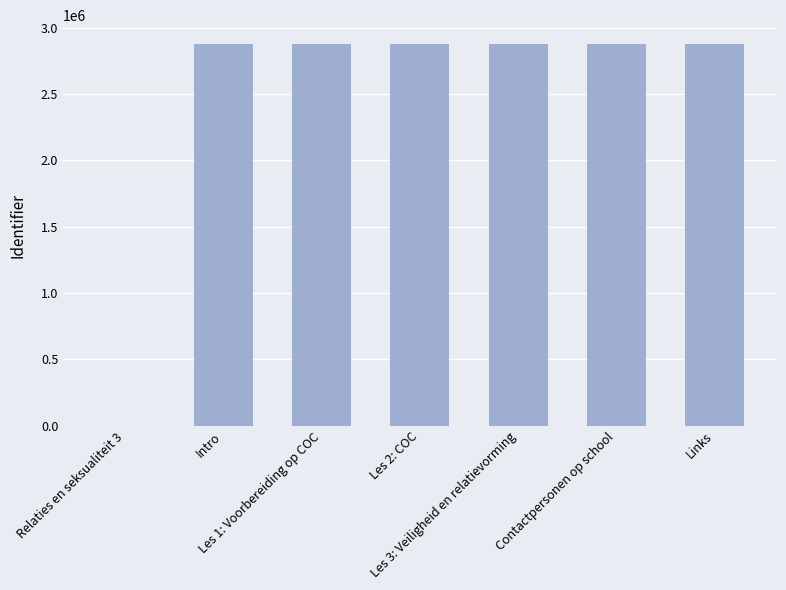

Between Les 1: Voorbereiding op COC and Relaties en seksualiteit 3, which is larger?

Les 1: Voorbereiding op COC